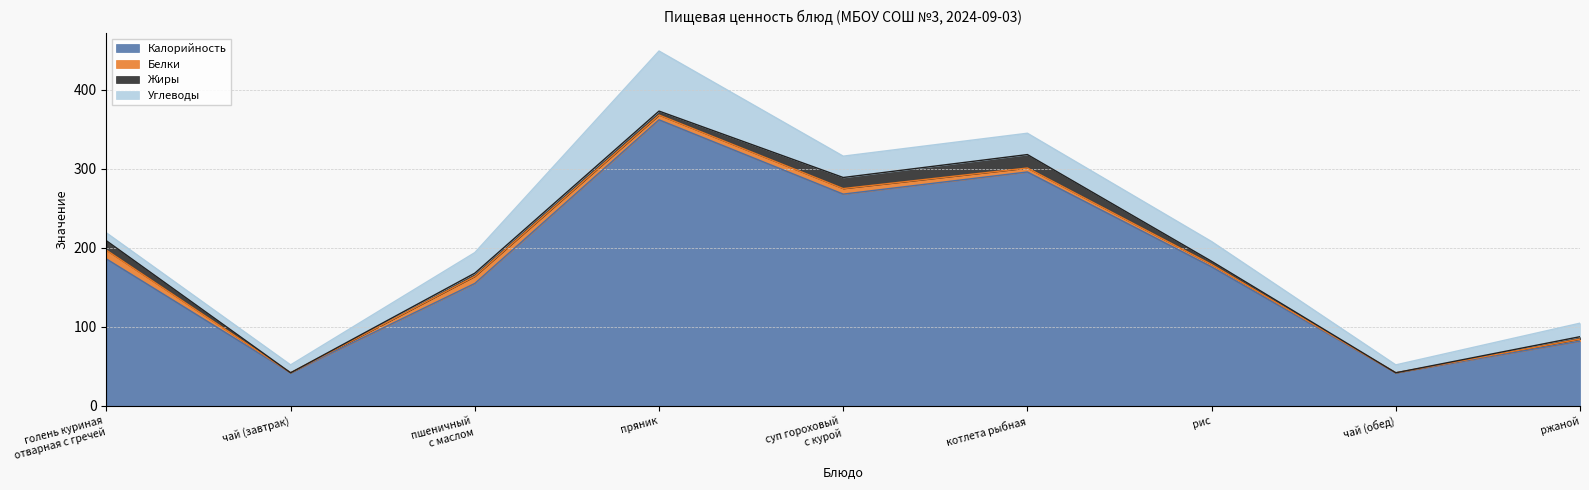

At which category is the sum across all series the highest?

пряник